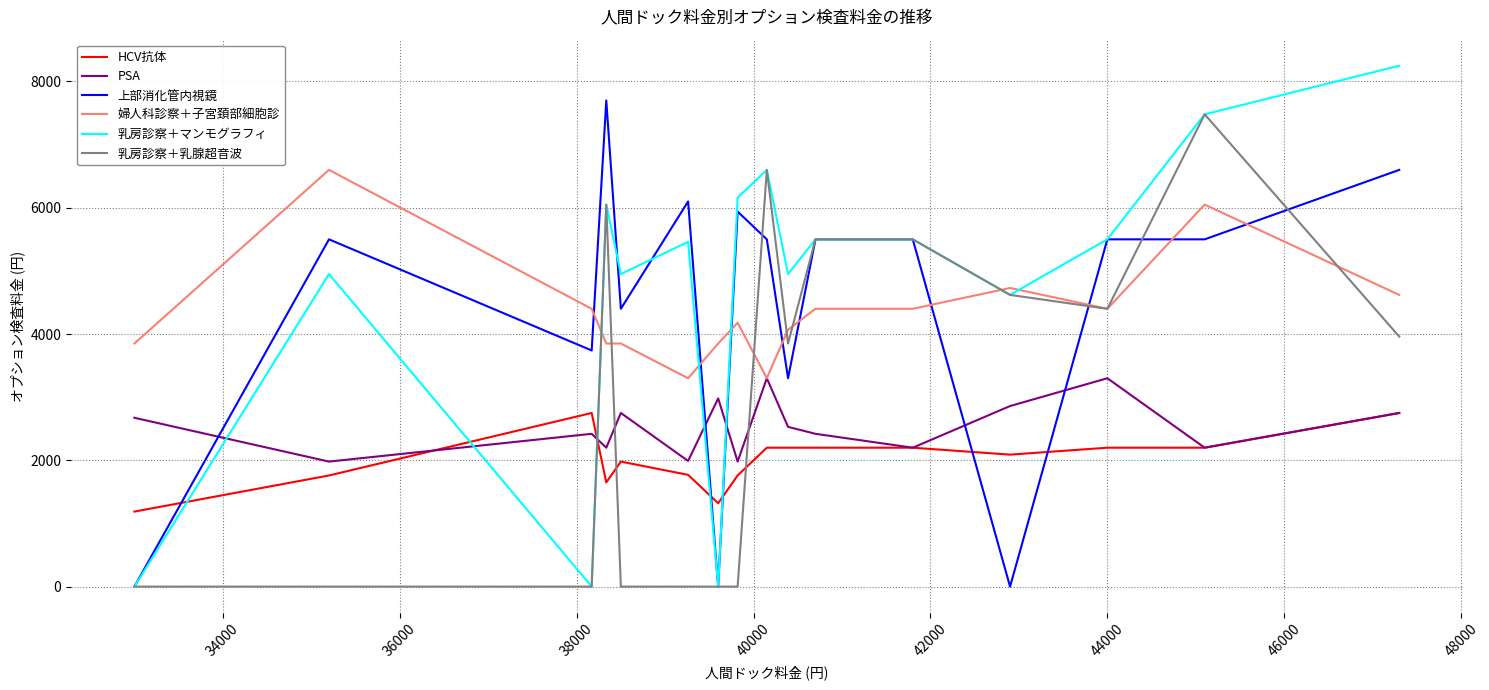

How many times do HCV抗体 and 乳房診察＋乳腺超音波 cross each other?

3